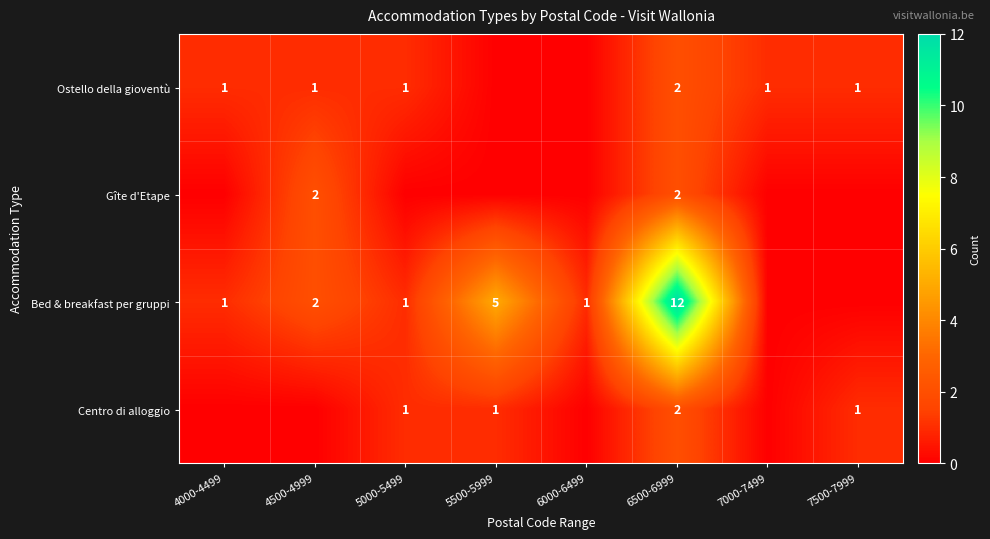

Is it true that Bed & breakfast per gruppi equals 1 at 4000-4499?

True